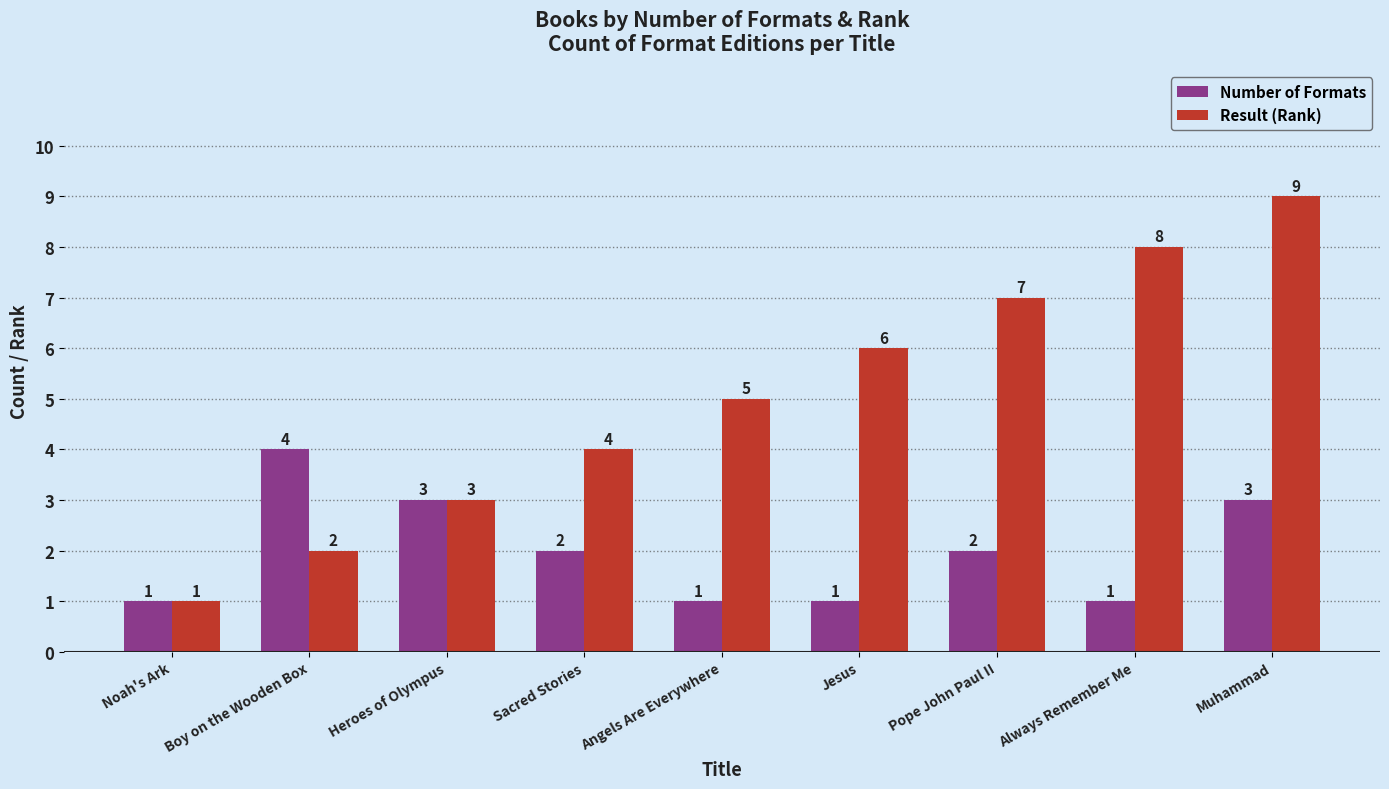

Is the value of Result (Rank) at Noah's Ark greater than the value of Number of Formats at Heroes of Olympus?

No